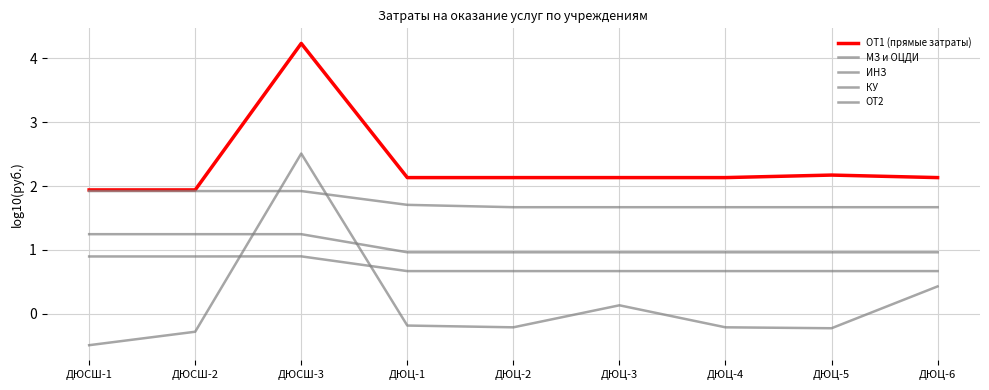

What is the maximum value for МЗ и ОЦДИ?

2.5